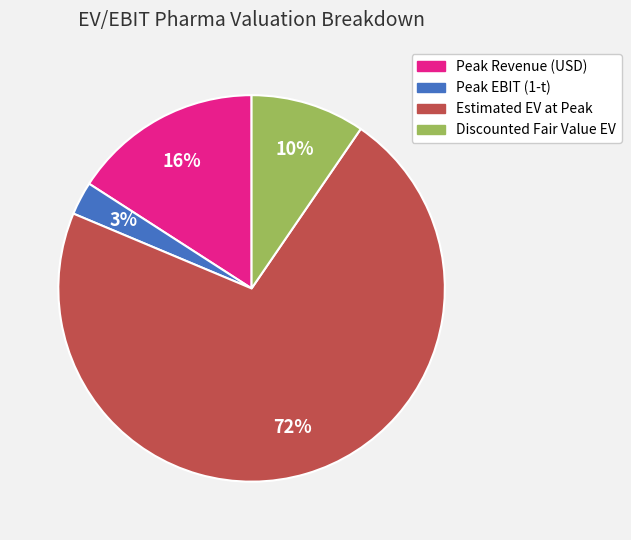

To the nearest percent, what is the average slice percentage?

25%